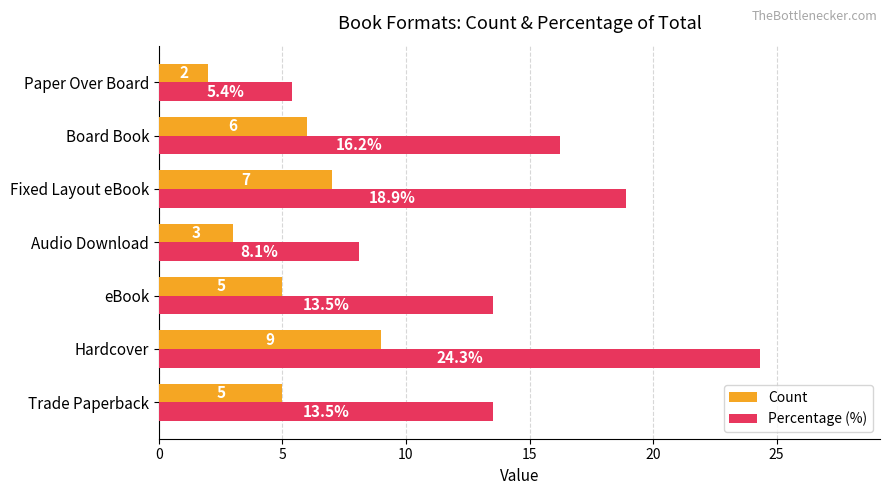

What is the difference between the second highest and second lowest values in the Percentage (%) series?

10.8